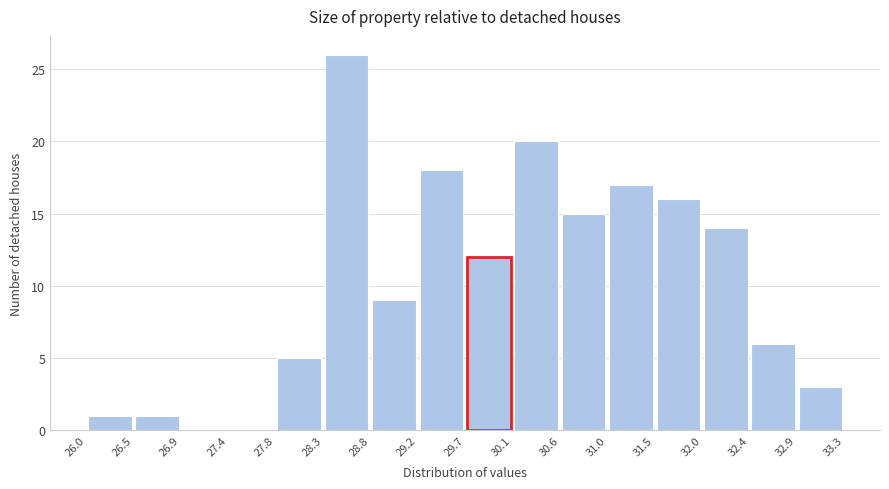

Reading left to right, transcribe this chart: for each bar, give the range it covers on the x-axis and its height. The values are not printed on the chart, so give them approximately, as read against the axis.

26.0 to 26.5: 1
26.5 to 26.9: 1
26.9 to 27.4: 0
27.4 to 27.8: 0
27.8 to 28.3: 5
28.3 to 28.8: 26
28.8 to 29.2: 9
29.2 to 29.7: 18
29.7 to 30.1: 12
30.1 to 30.6: 20
30.6 to 31.0: 15
31.0 to 31.5: 17
31.5 to 32.0: 16
32.0 to 32.4: 14
32.4 to 32.9: 6
32.9 to 33.3: 3